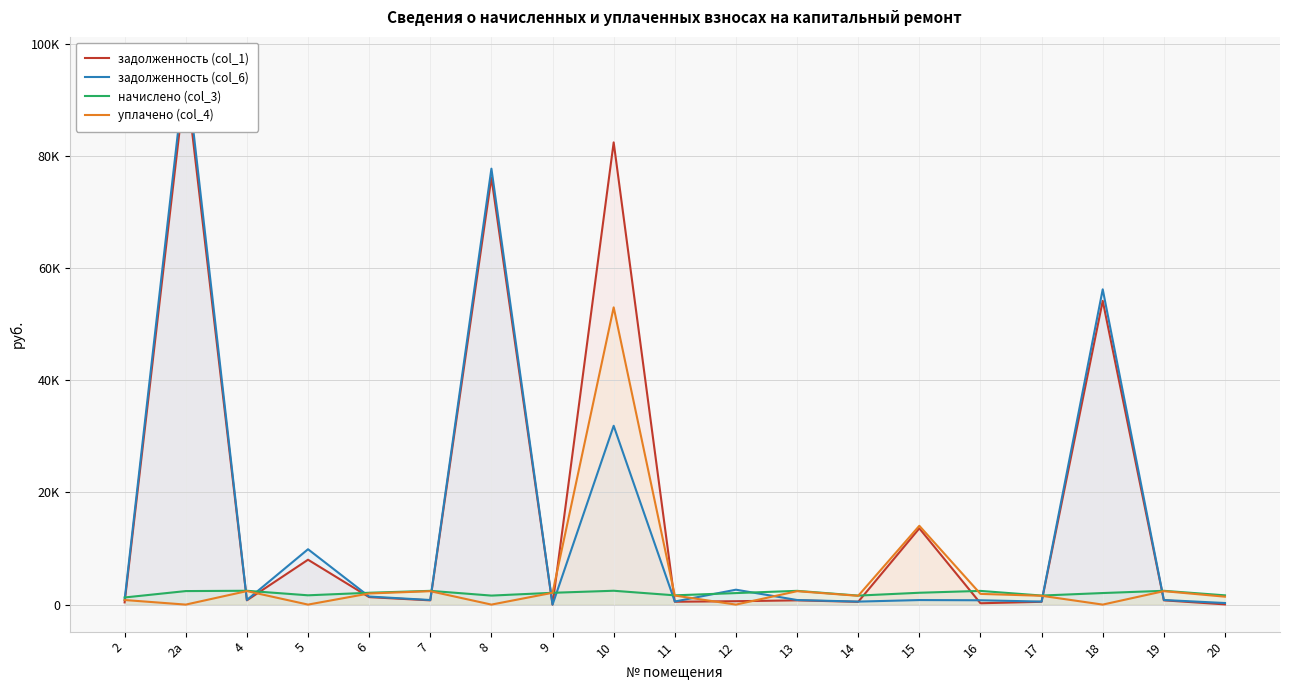

What is the maximum value for задолженность (col_1)?

93994.5